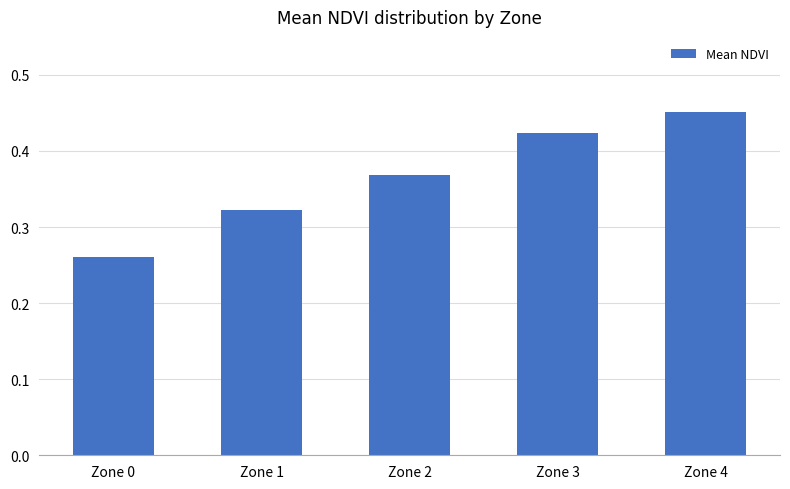

Rank the categories by value from lowest to highest.

Zone 0, Zone 1, Zone 2, Zone 3, Zone 4